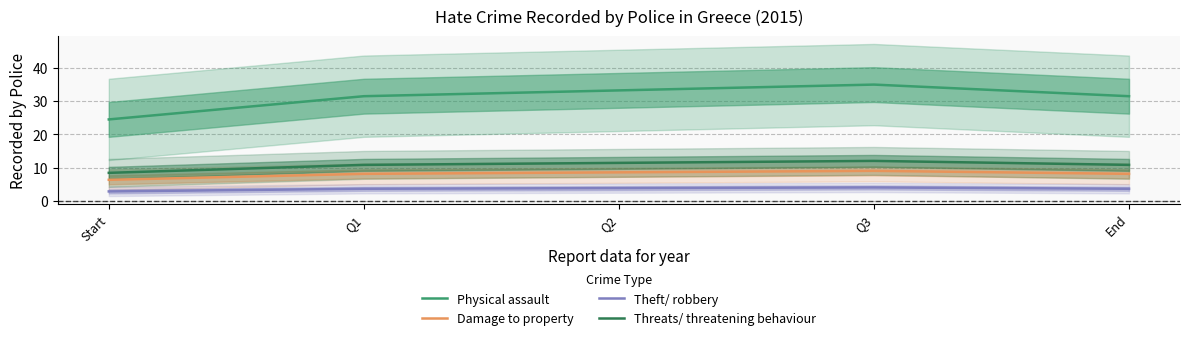

Which series has the widest spread of values?

Physical assault